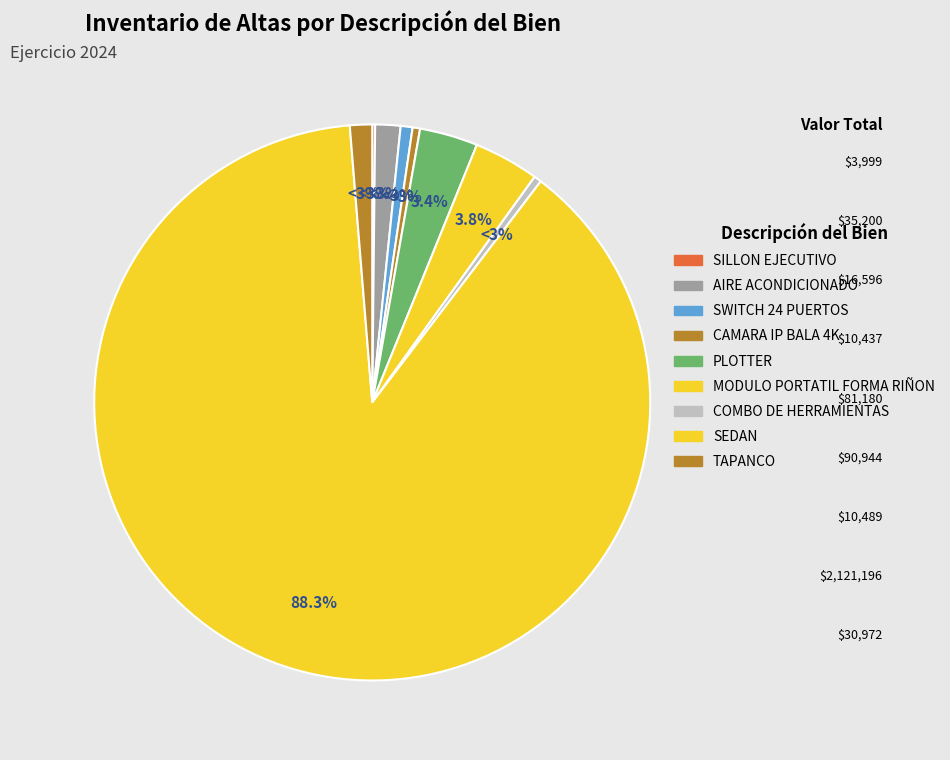

To the nearest percent, what is the difference between the largest and smallest slice percentages?

88%